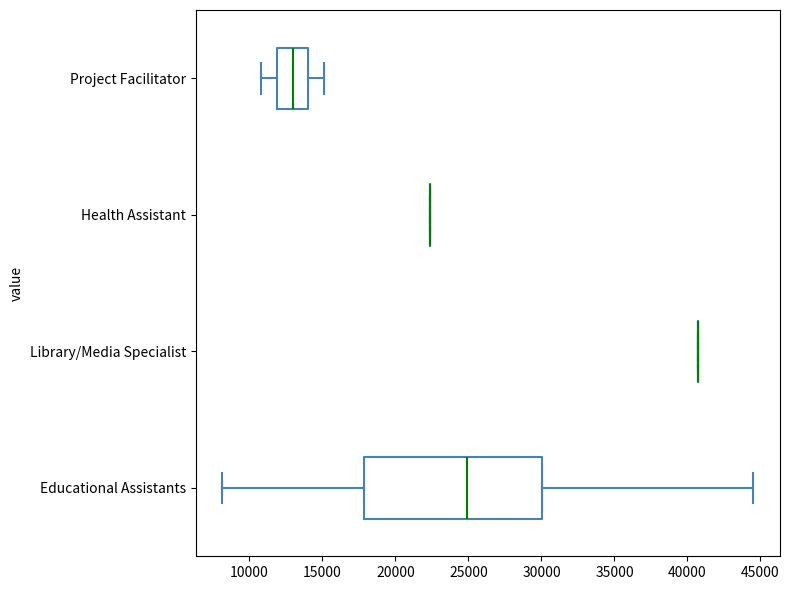

Reading bottom to top, transcribe this box plot: for each box, give where its median line is, the range the box spans, and where its two whiskers end, as read against the x-axis. The values are not printed on the chart, so give them approximately, as read against the axis.

Educational Assistants: median 25000, box 18000 to 30000, whiskers 8000 to 44500
Library/Media Specialist: box collapsed to a line at 40500, whiskers 40500 to 40500
Health Assistant: box collapsed to a line at 22500, whiskers 22500 to 22500
Project Facilitator: median 13000, box 12000 to 14000, whiskers 11000 to 15000